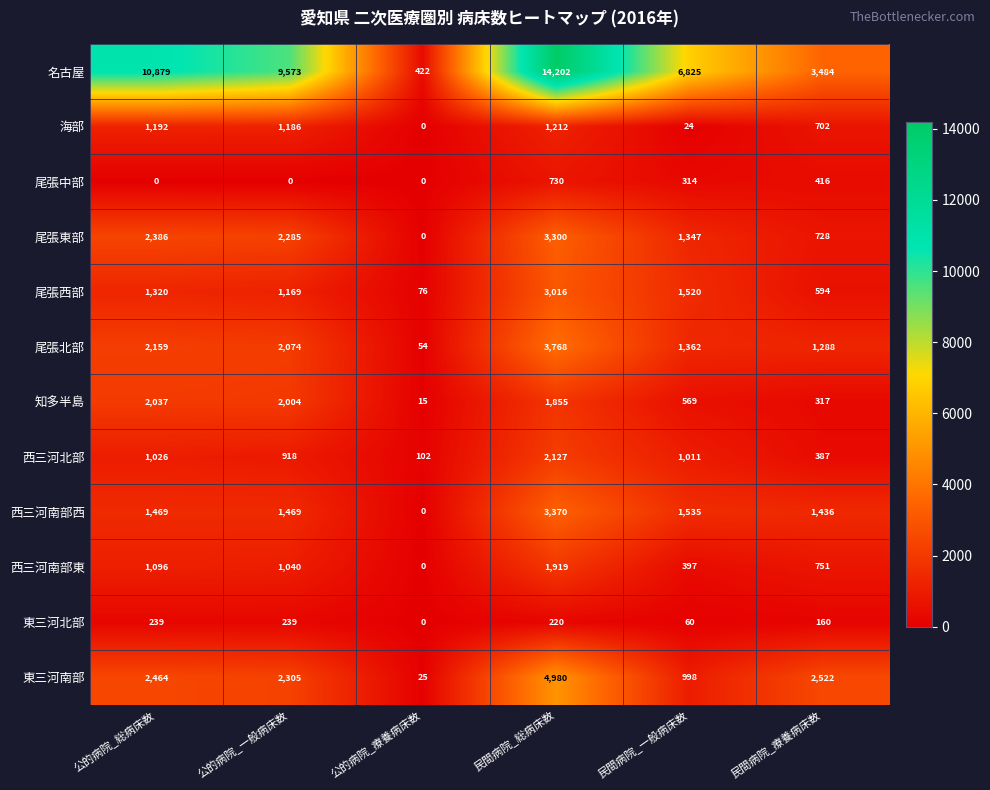

True or false: 東三河北部 has a value of 239 at 公的病院_総病床数.

True